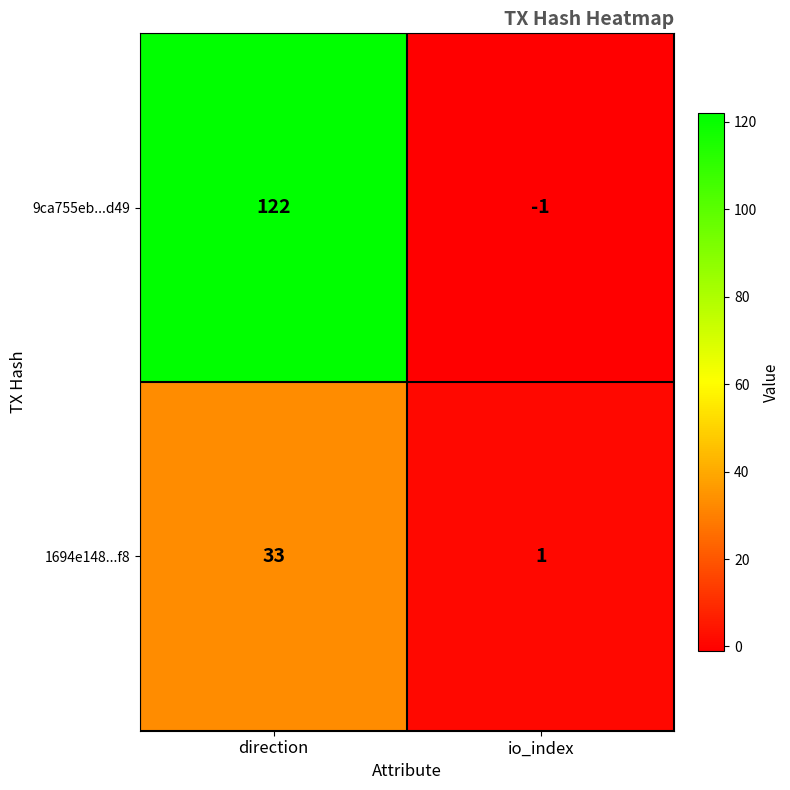

Reading left to right, list all the values displayed in this chart.

9ca755eb...d49: 122	-1
1694e148...f8: 33	1